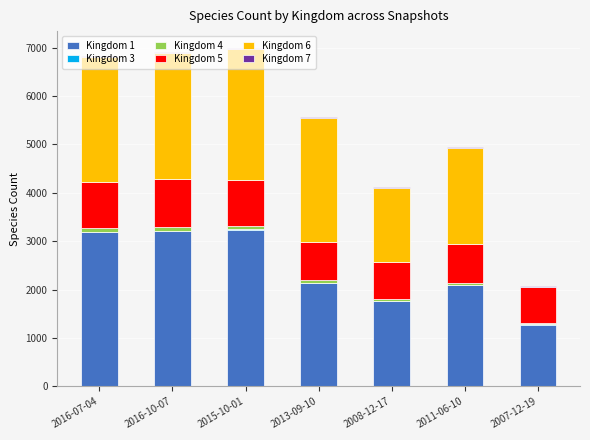

The value of Kingdom 1 at 2016-07-04 is 4319. True or false?

False